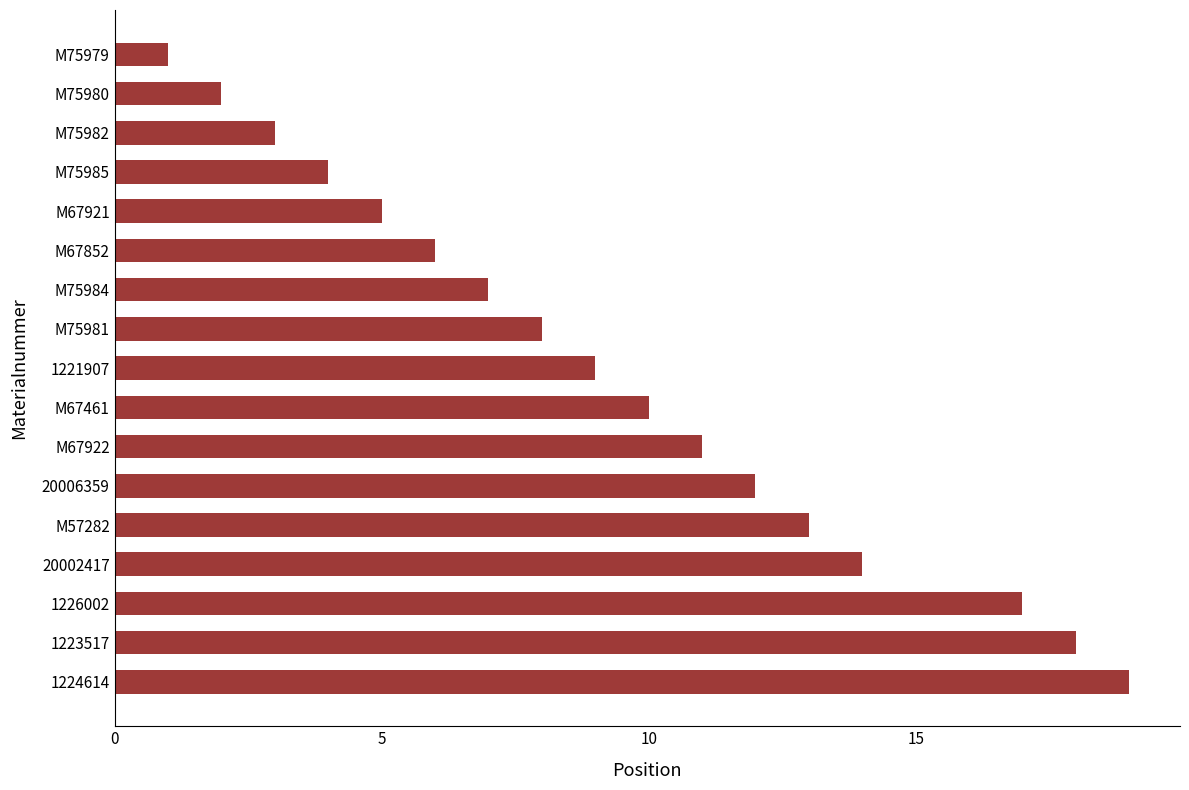

What is the difference between the maximum and second lowest values?

17